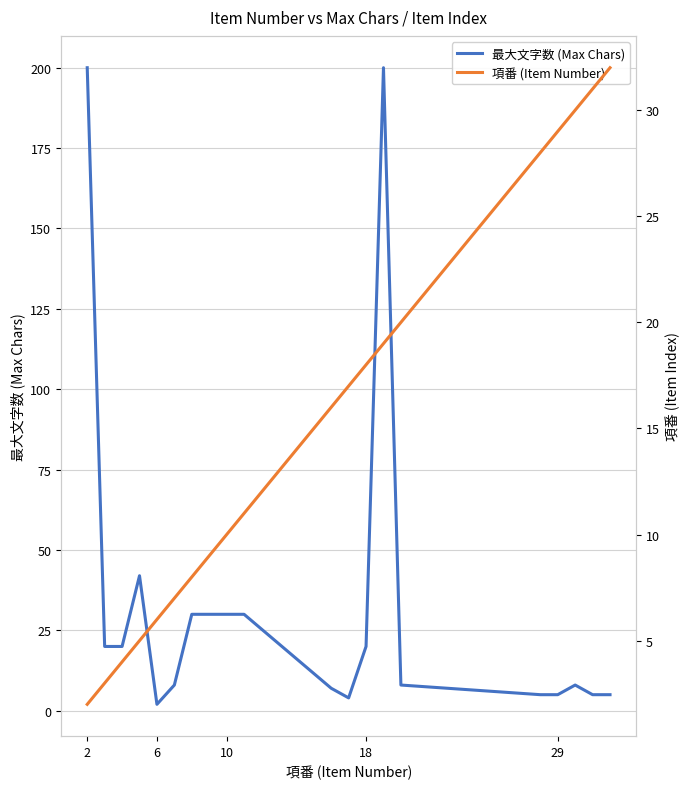

List the series in order of their peak value, highest first.

最大文字数 (Max Chars), 項番 (Item Number)